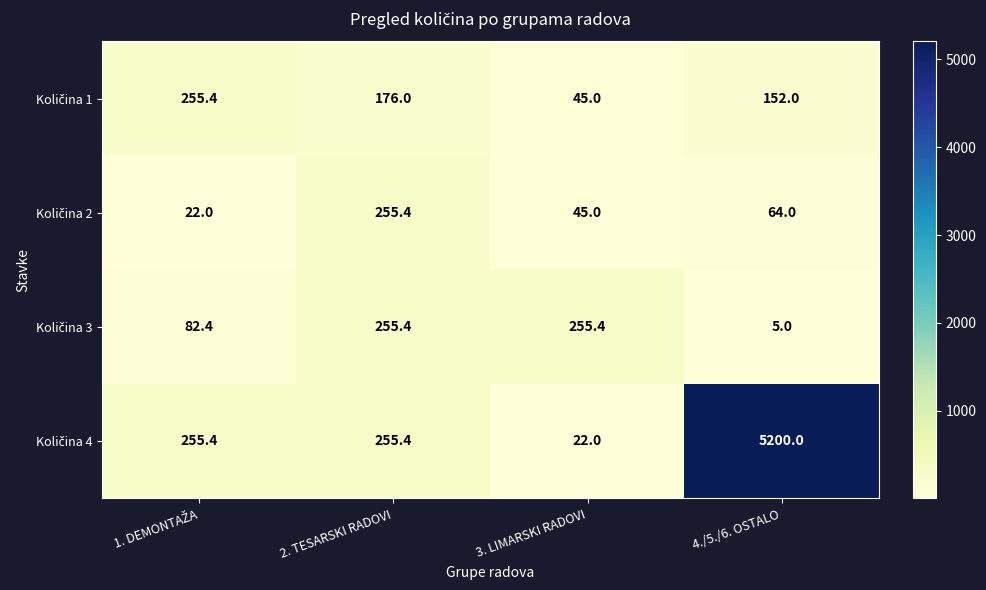

At which category is the sum across all series the highest?

4./5./6. OSTALO